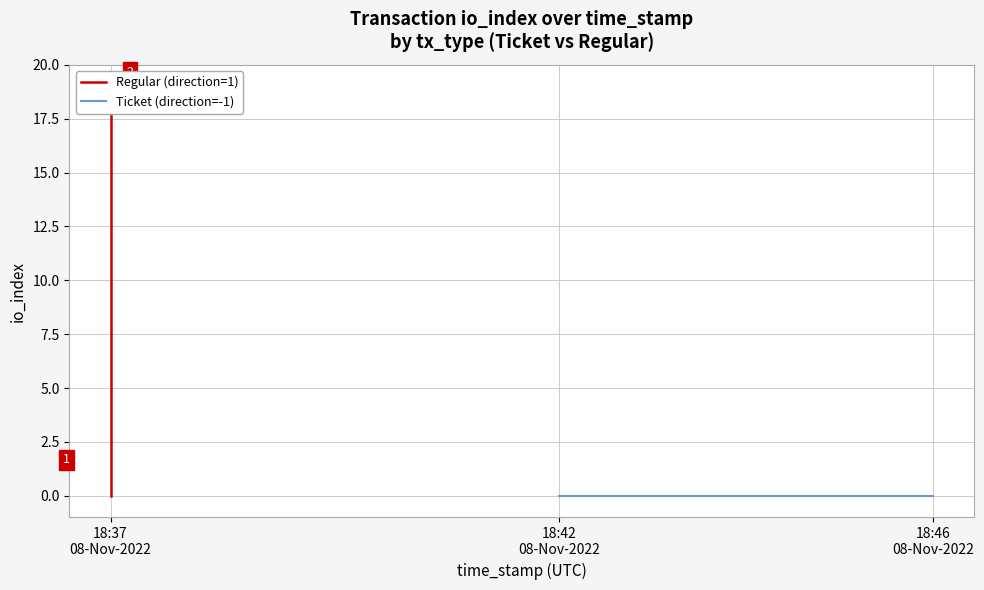

True or false: Regular (direction=1) and Ticket (direction=-1) cross at least once.

False